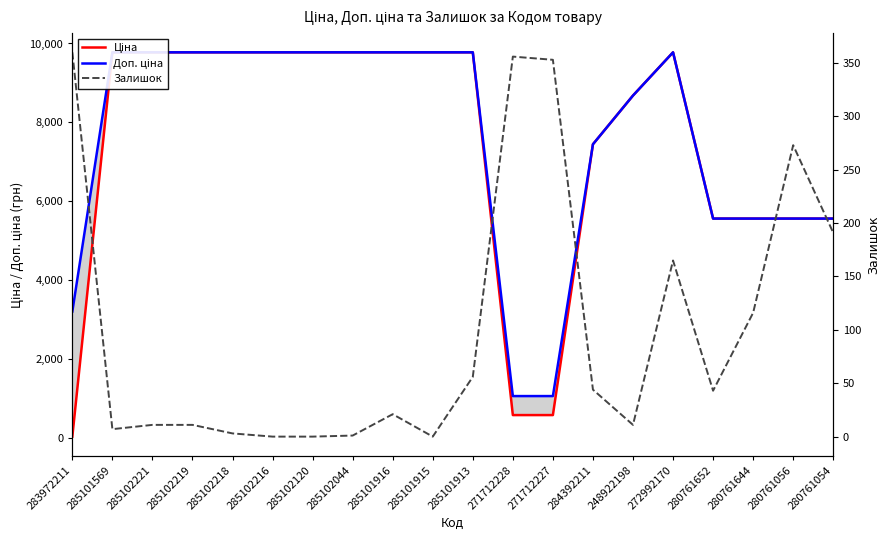

True or false: Доп. ціна and Залишок cross at least once.

False